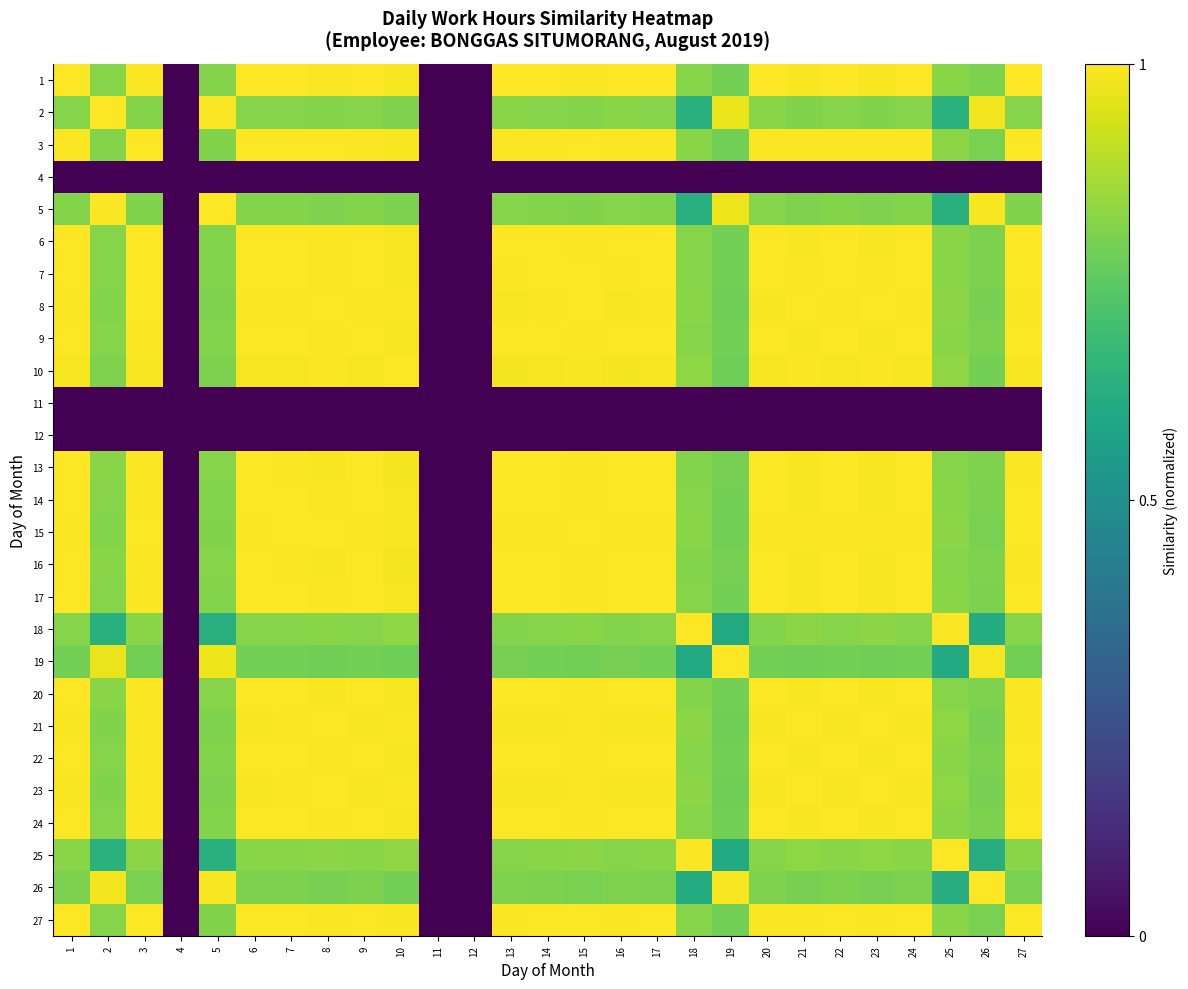

What is the maximum value shown in the chart?

1.0